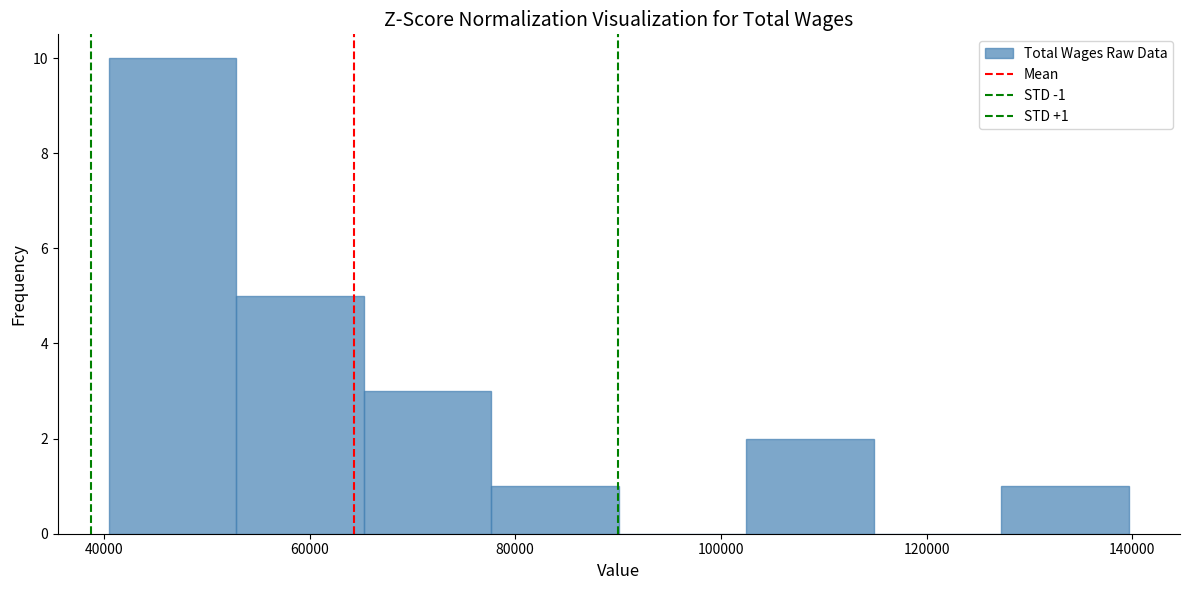

Over which range of the x-axis is the bar tallest?

40000 to 52000